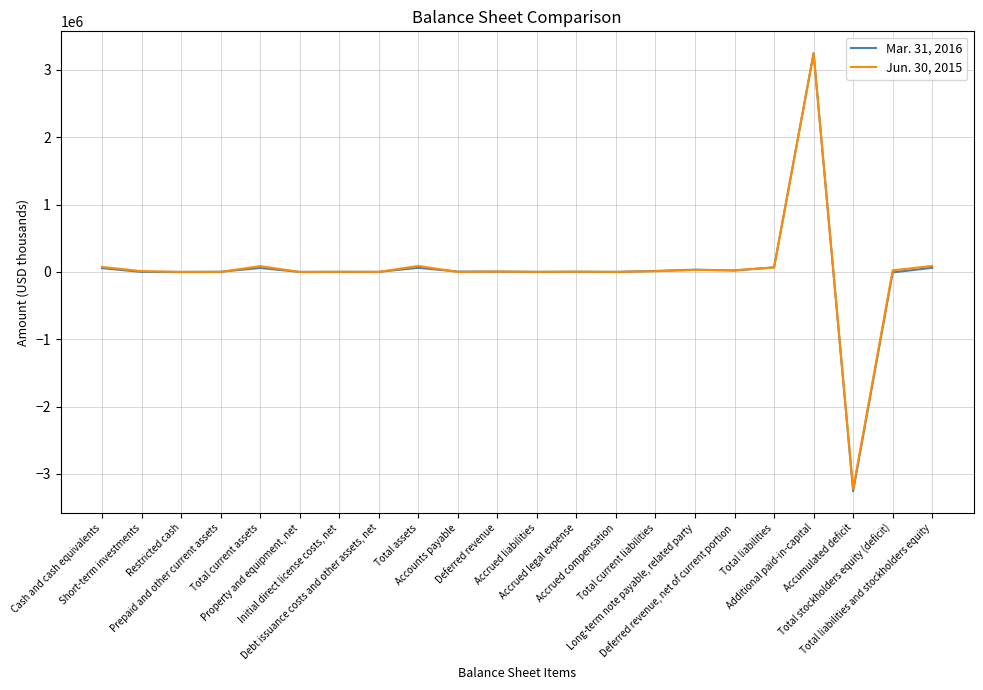

Count the number of categories in the chart.

22